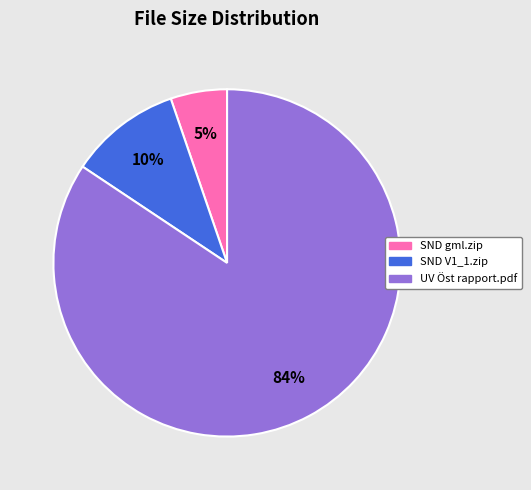

Which category has the smallest portion of the pie?

SND gml.zip